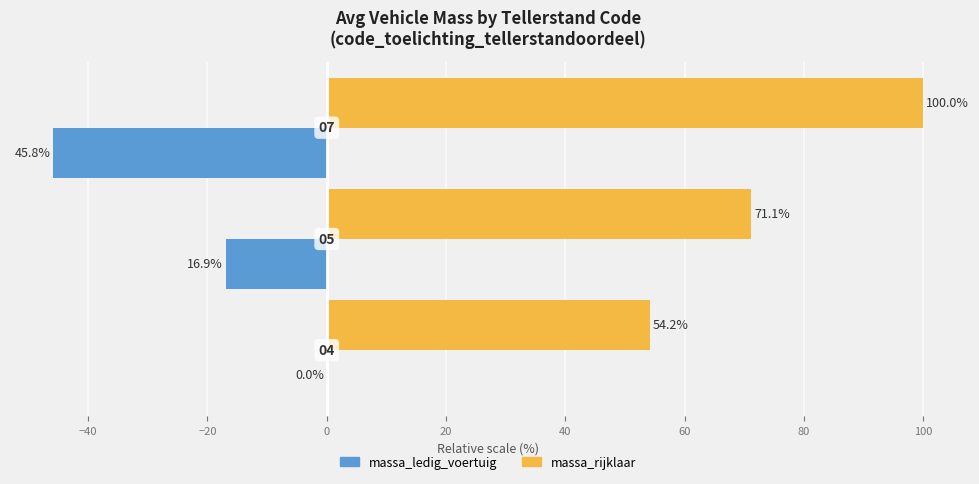

What are all the series names shown in the legend?

massa_ledig_voertuig, massa_rijklaar